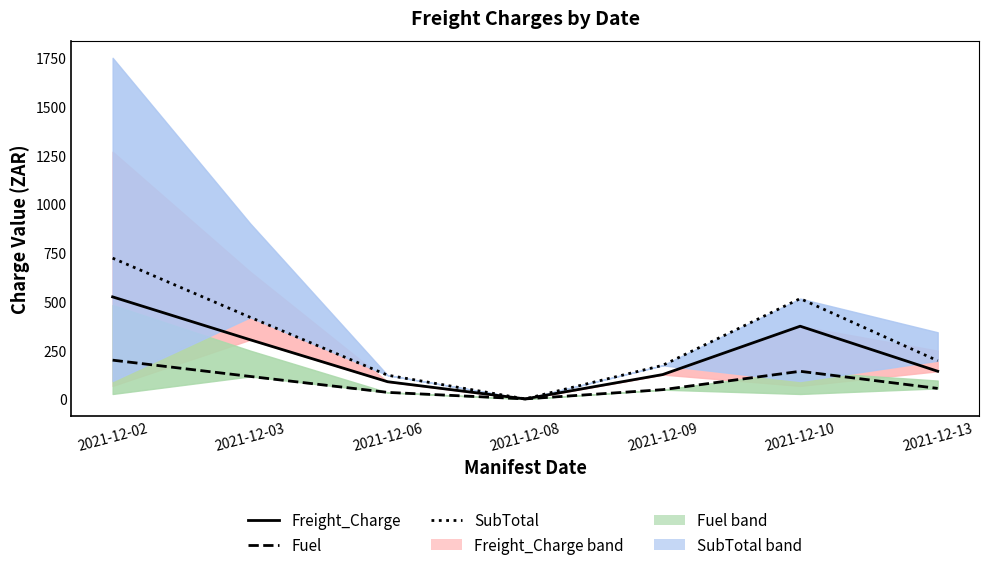

Is this an area chart (filled region under the line)?

No